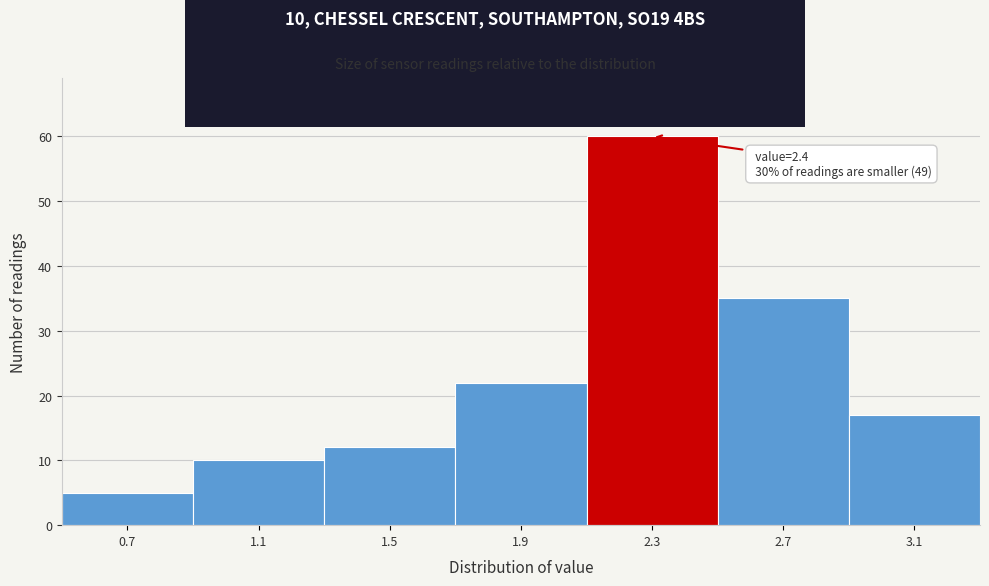

Over which range of the x-axis is the bar tallest?

2.1 to 2.5